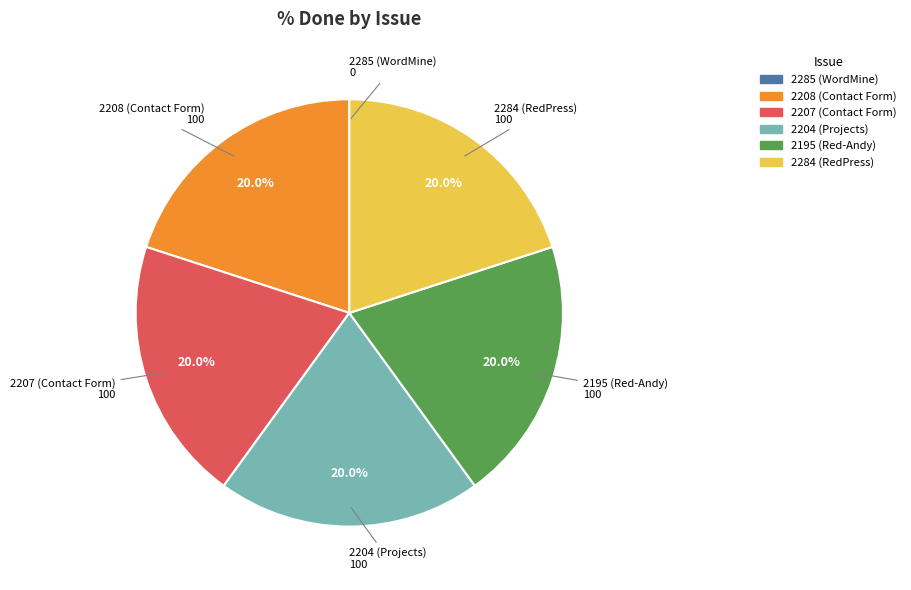

To the nearest percent, what is the combined percentage of 2204 (Projects) and 2195 (Red-Andy)?

40%